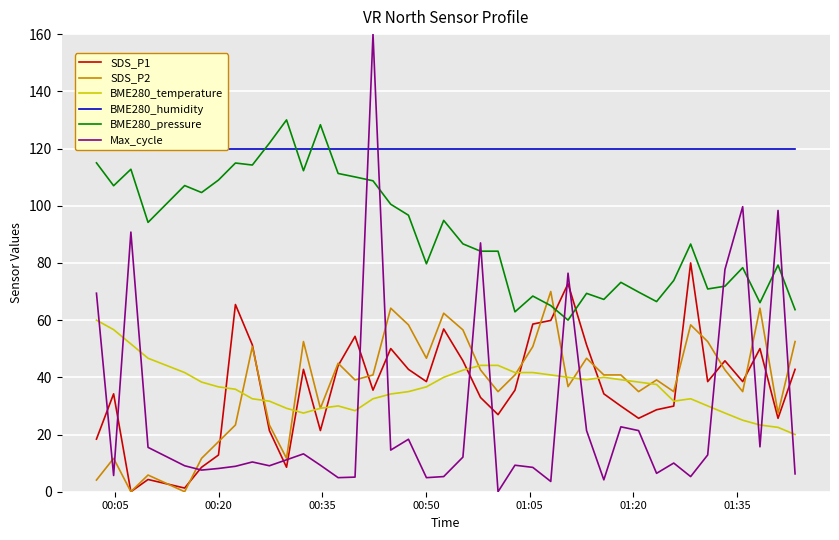

True or false: BME280_temperature and SDS_P1 cross at least once.

True